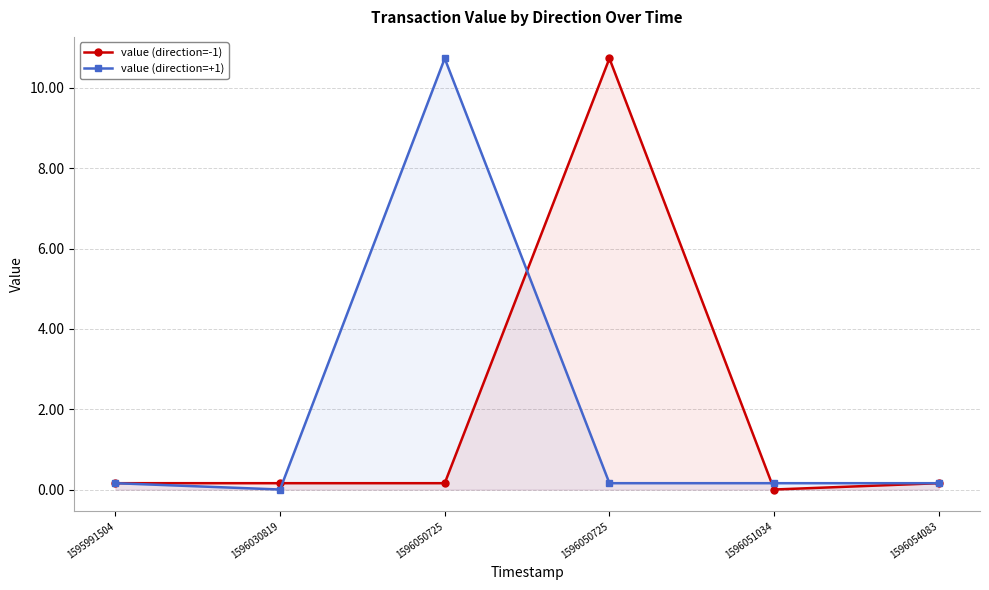

What is the spread (max minus min) of values at 1596050725?

10.6